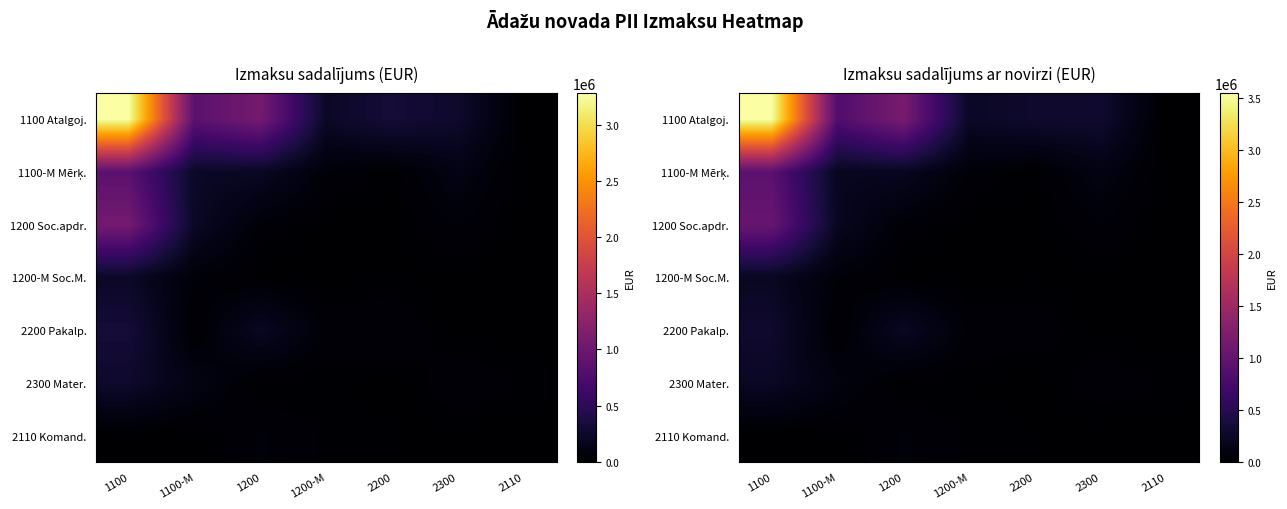

List the series in order of their peak value, lowest first.

2110 Komand., 1200-M Soc.M., 2300 Mater., 2200 Pakalp., 1100-M Mērķ., 1200 Soc.apdr., 1100 Atalgoj.